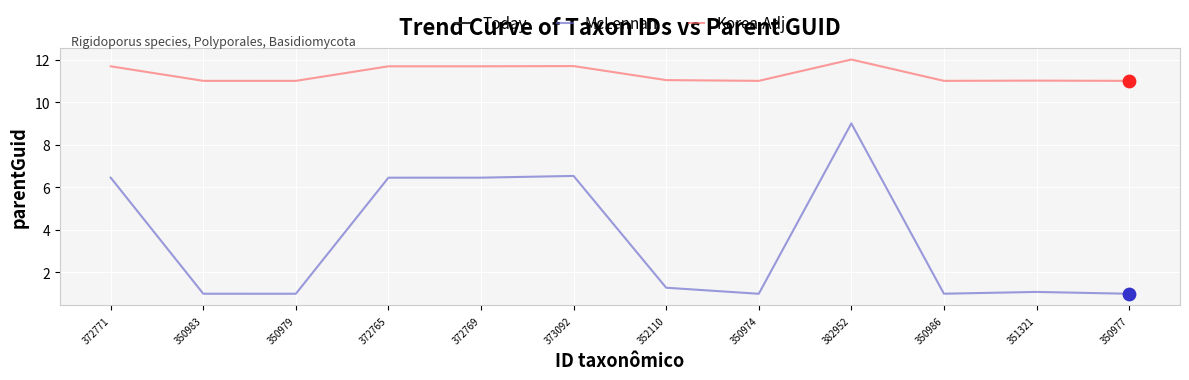

Which series contains the highest Y value?

Korea.Adj